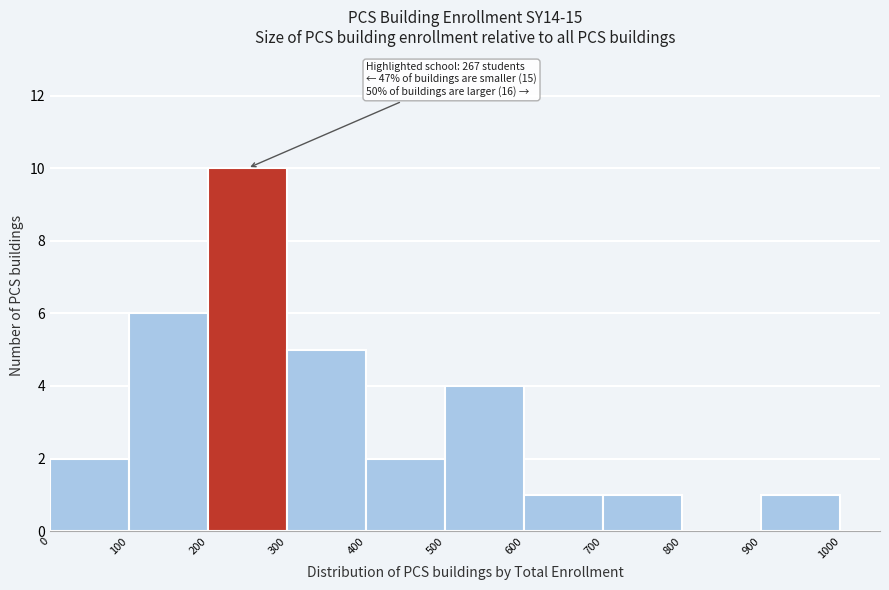

Which range on the x-axis has the tallest bar?

200 to 300